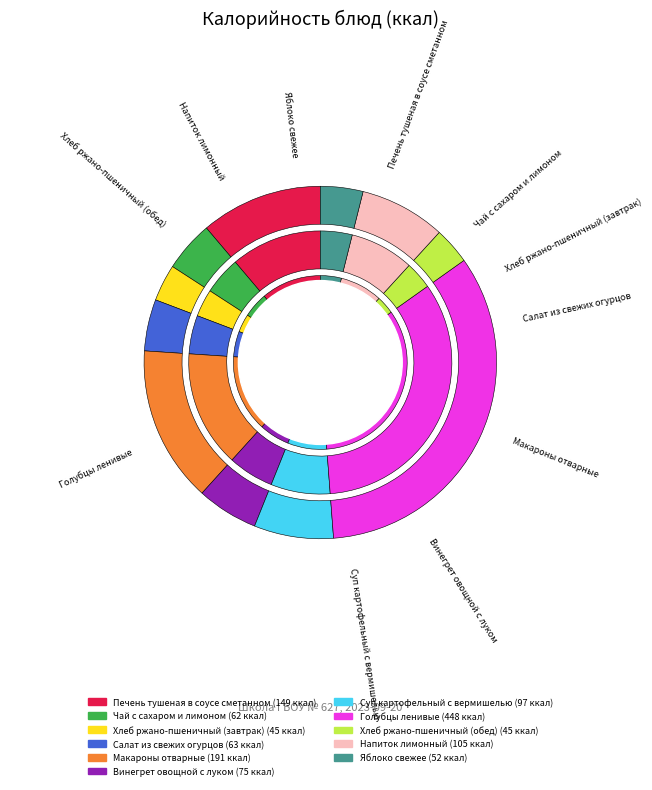

To the nearest percent, what percentage of the pie is Печень тушеная в соусе сметанном?

11%